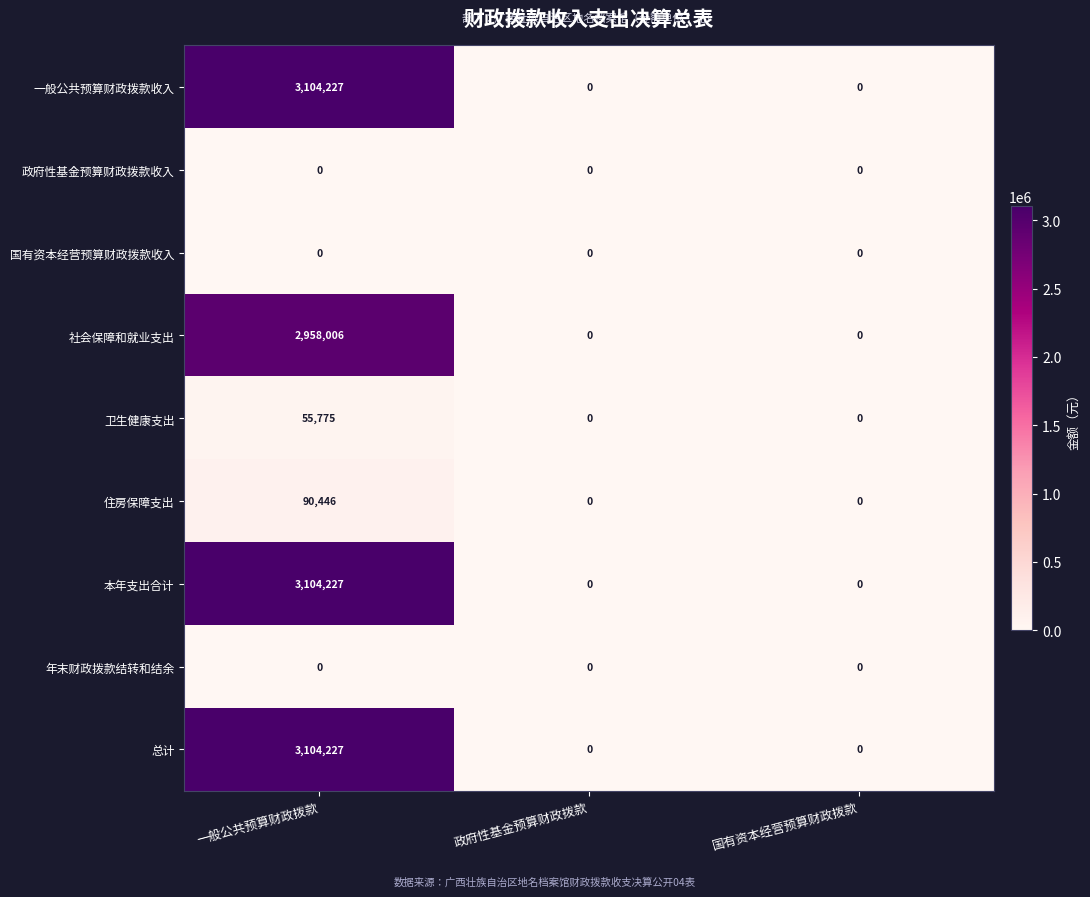

Count the 住房保障支出 values in the range 0 to 90446.

3